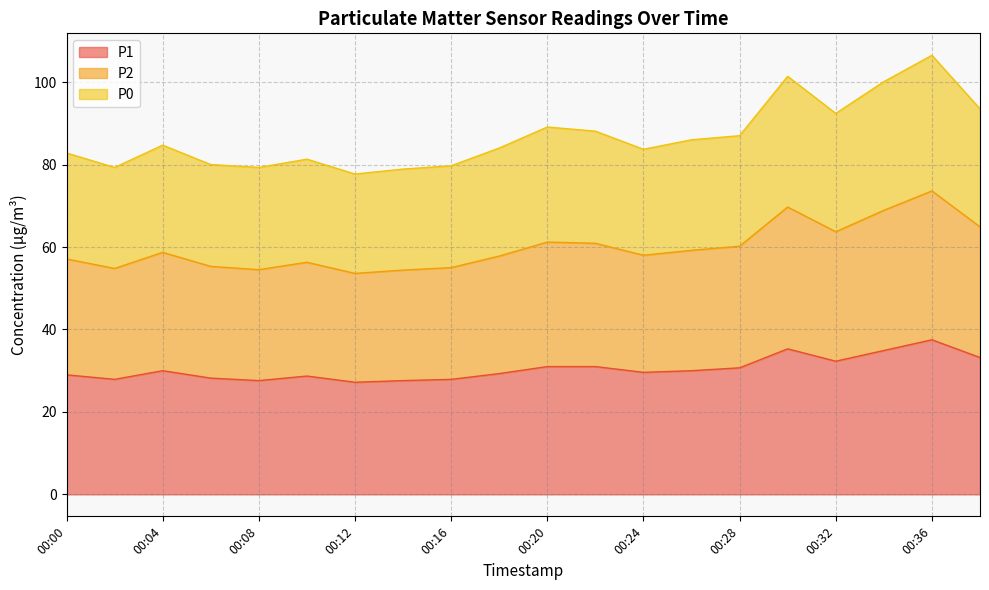

How many interior local valleys does the P2 series have?

5